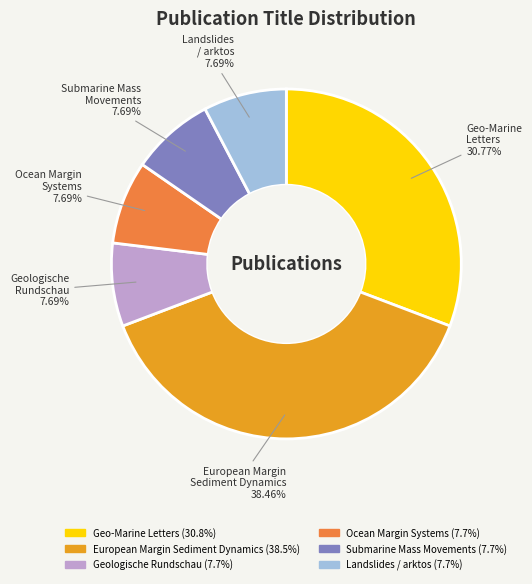

Is there a majority slice in this chart?

No